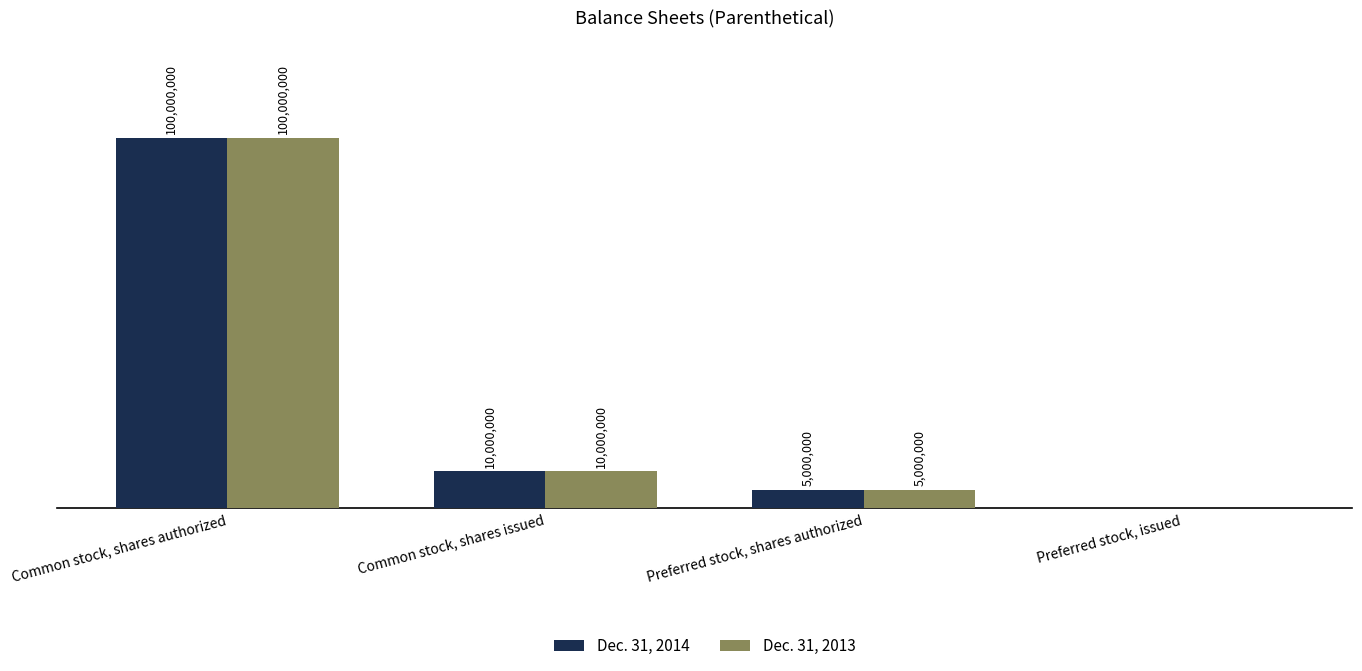

What are all the series names shown in the legend?

Dec. 31, 2014, Dec. 31, 2013